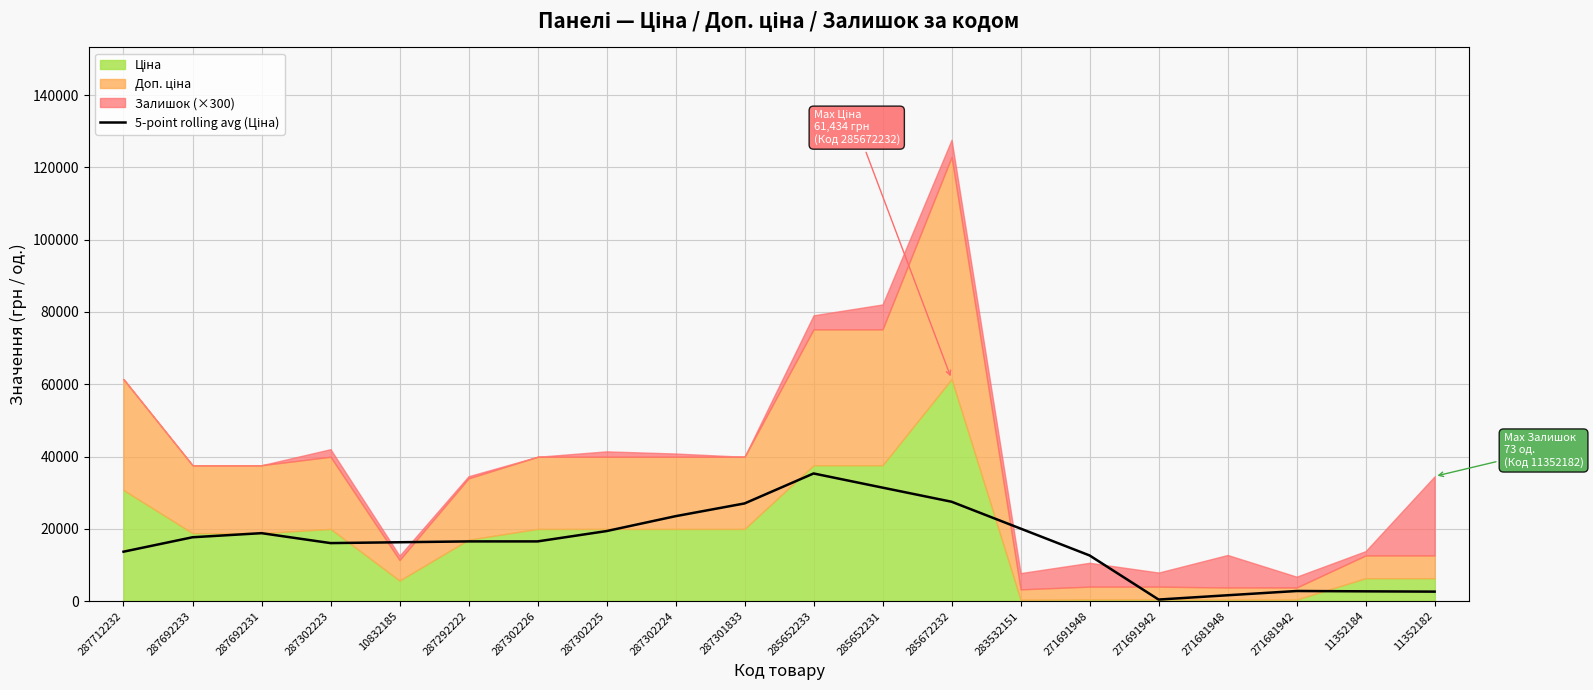

Where is the first local minimum?

287302223